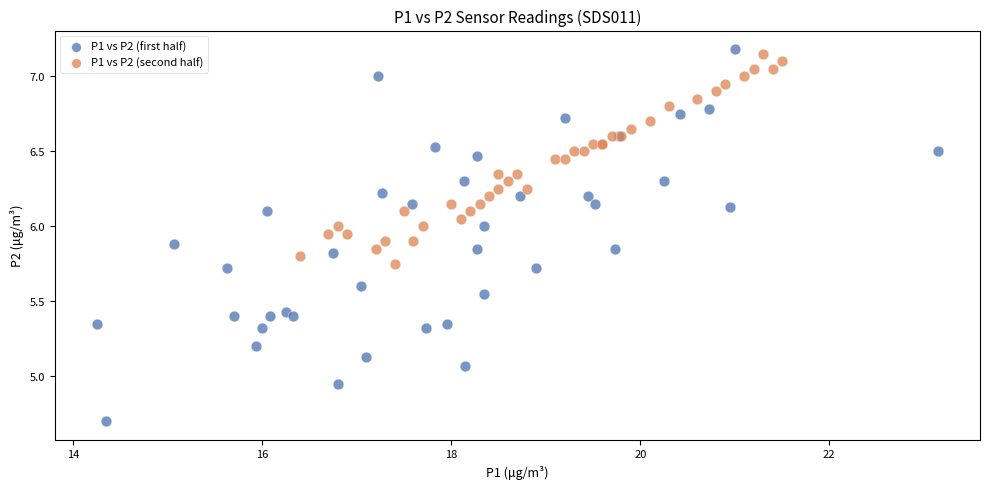

Which series has the widest spread of Y values?

P1 vs P2 (first half)